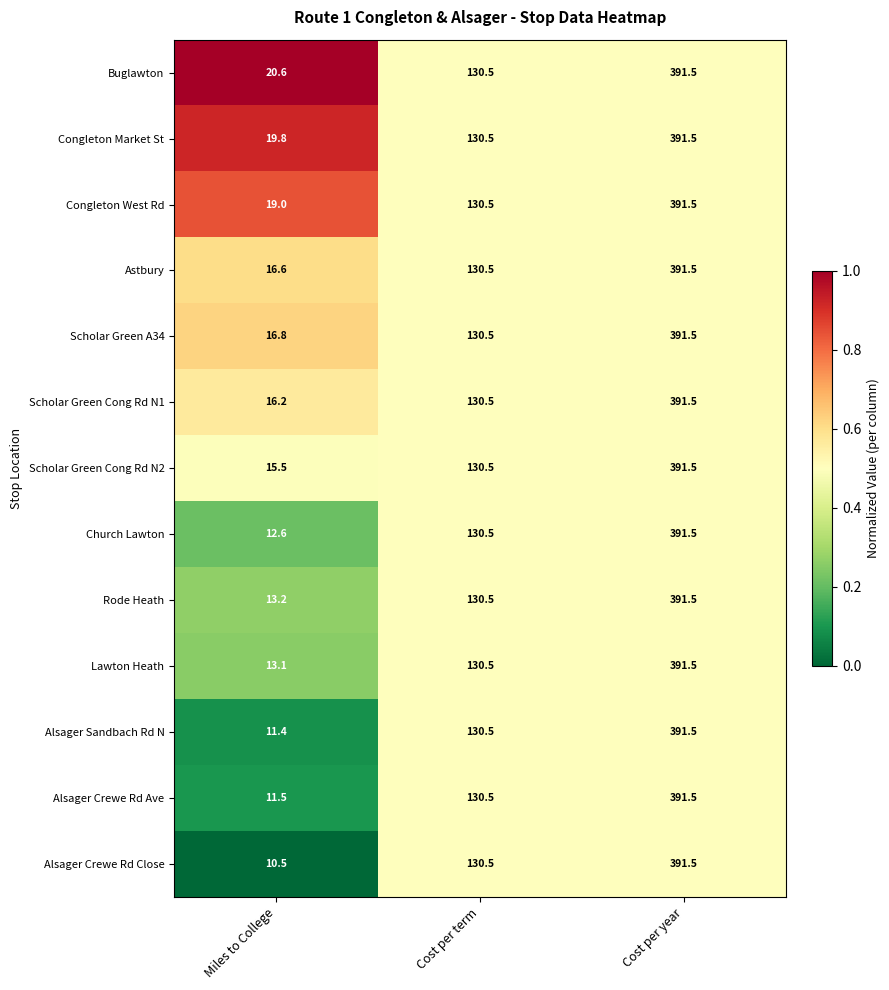

The Scholar Green Cong Rd N2 series shows 15.5 at Miles to College. True or false?

True